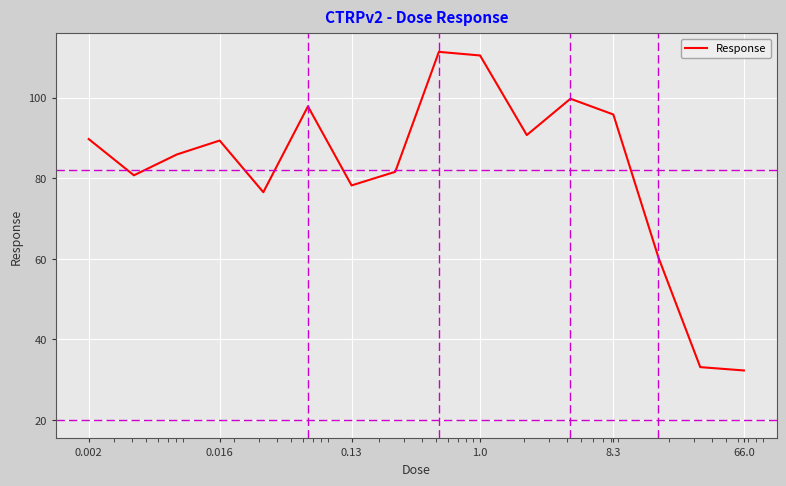

What is the greatest value displayed?

111.4